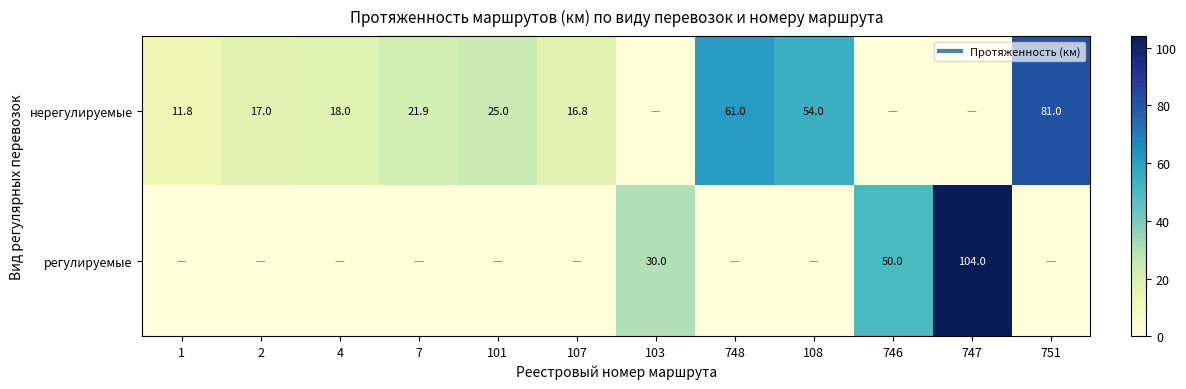

Which series has the largest total across all categories?

нерегулируемые